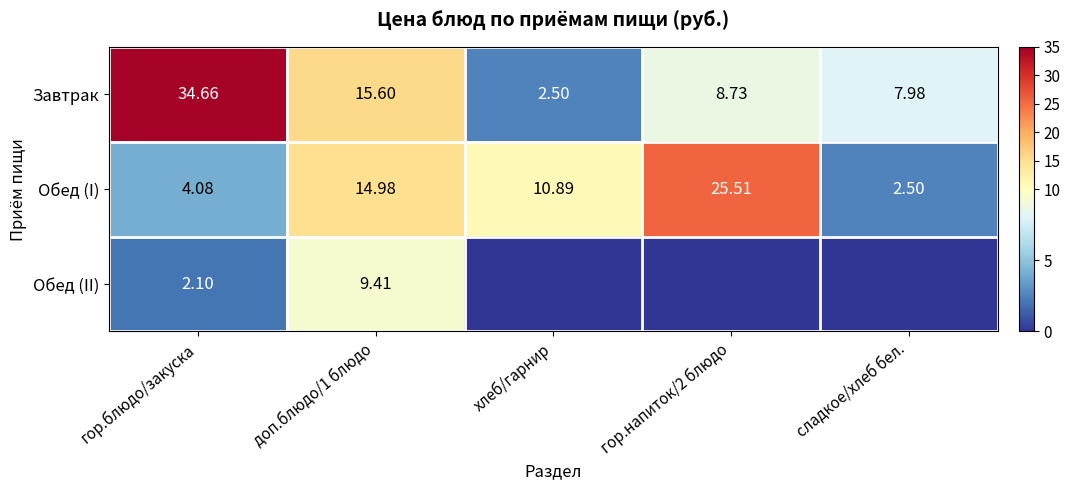

What is the difference between the second highest and minimum values in the Завтрак series?

13.1